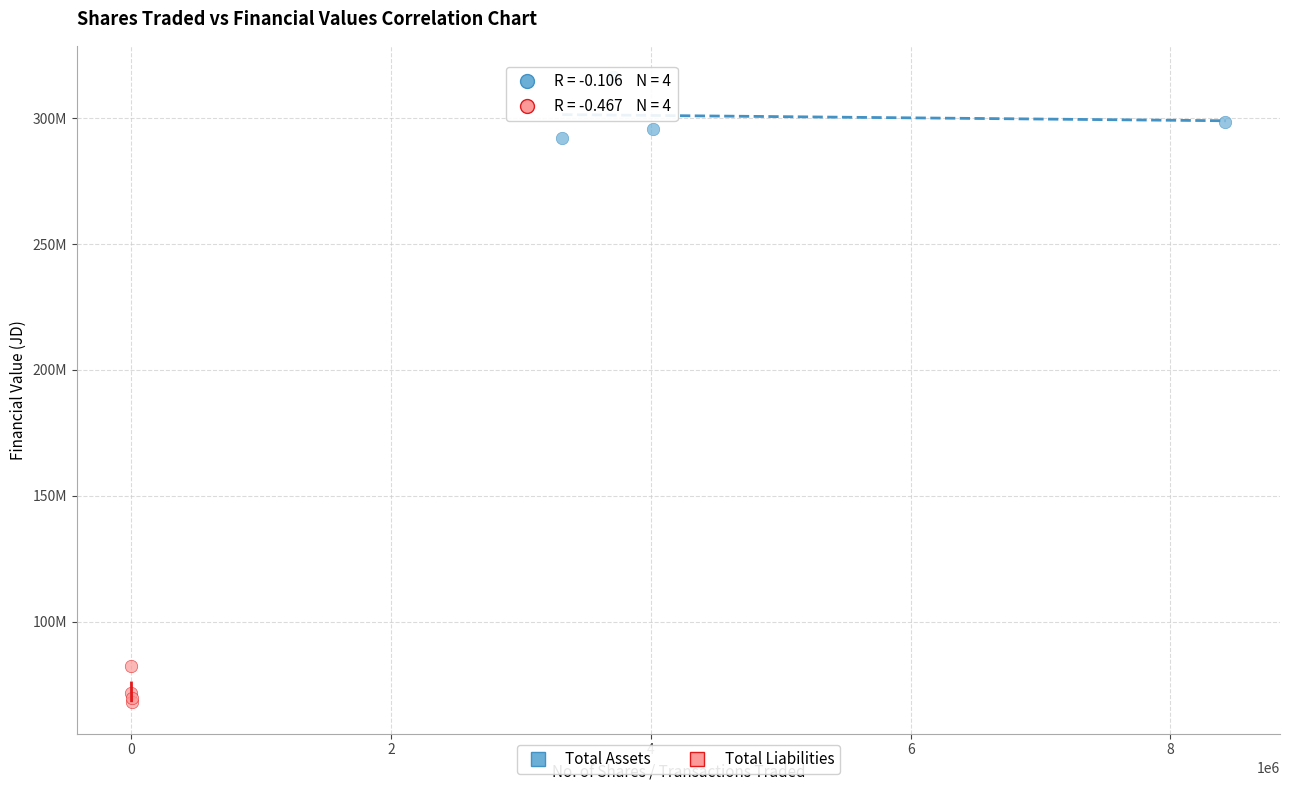

Which series reaches the minimum Y coordinate?

Total Liabilities